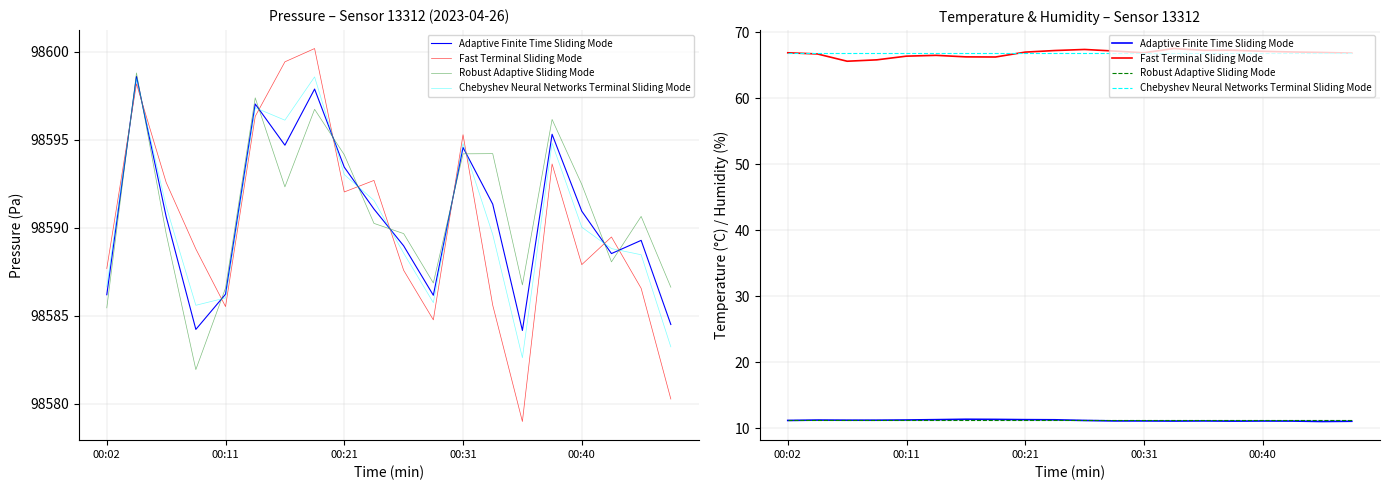

What is the lowest value of the Chebyshev Neural Networks Terminal Sliding Mode series?

66.8